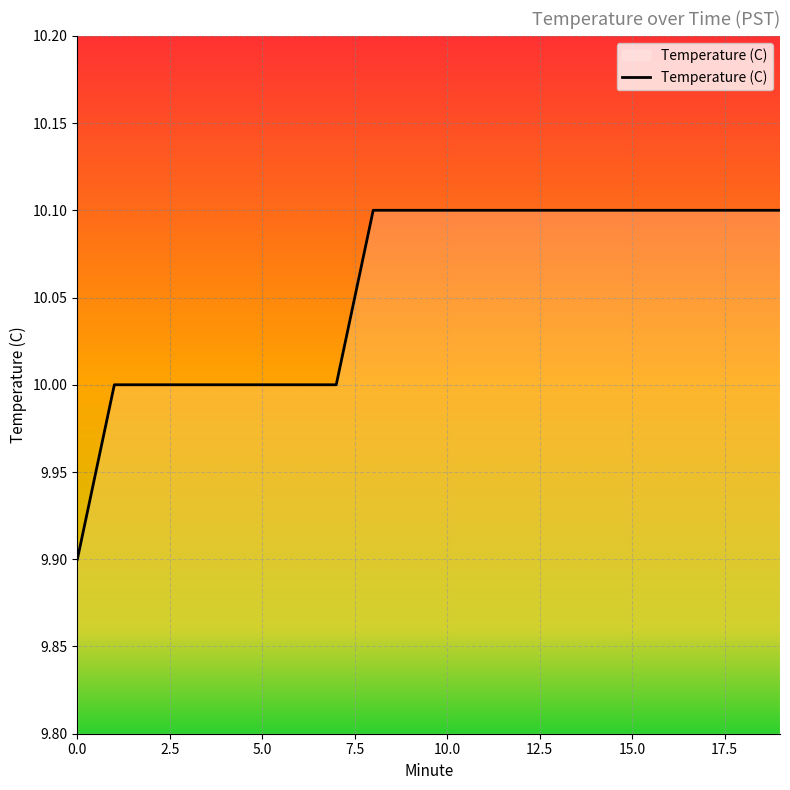

What is the smallest value displayed?

9.9